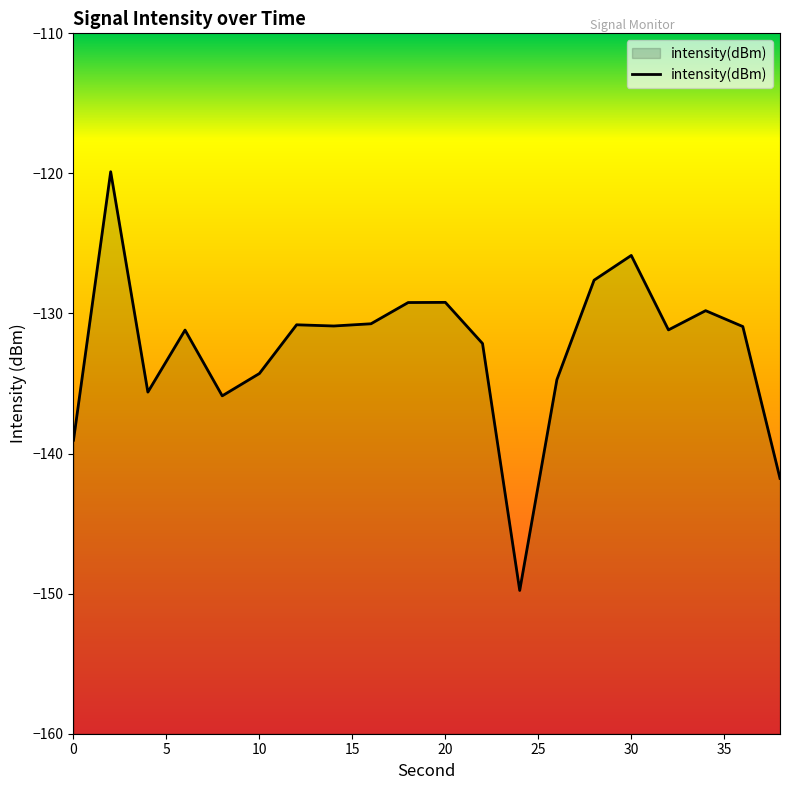

Which category has the lowest value across all series?

24